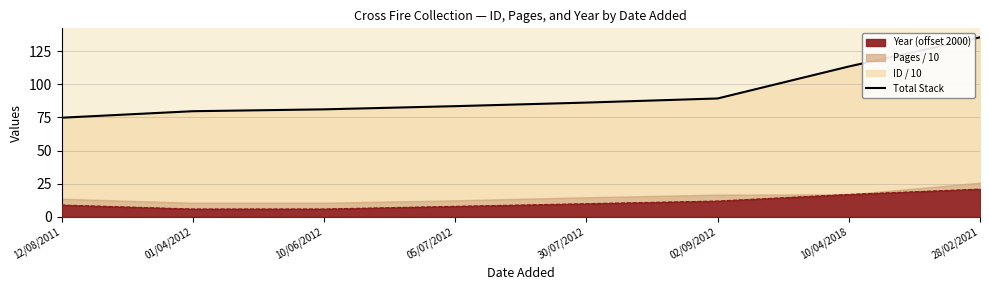

What is the label of the 5th point from the right?

05/07/2012